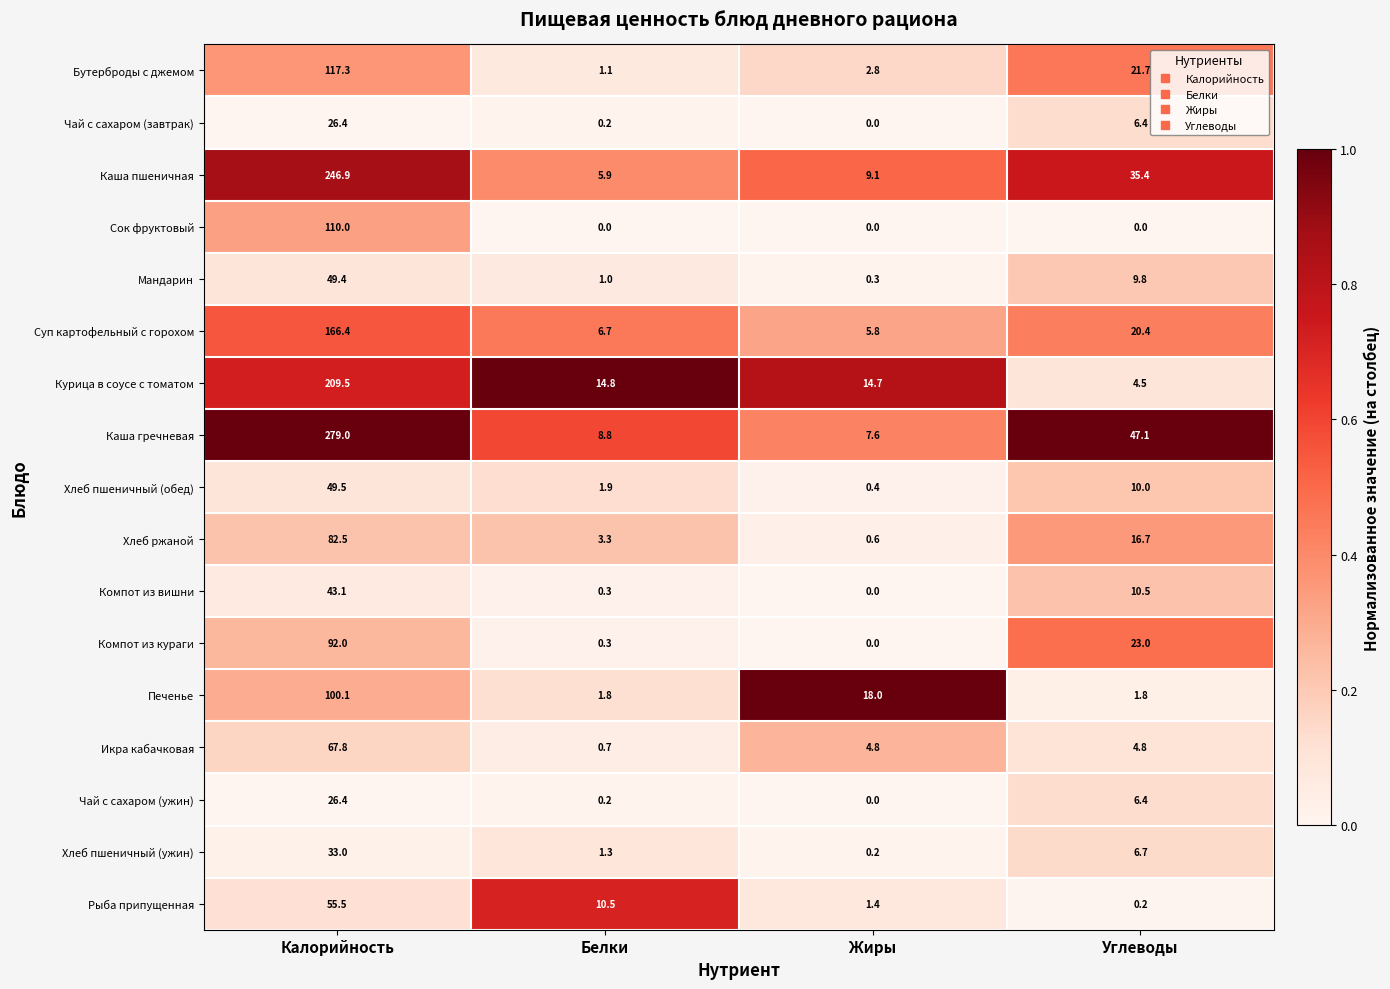

What is the spread (max minus min) of values at Жиры?

18.0